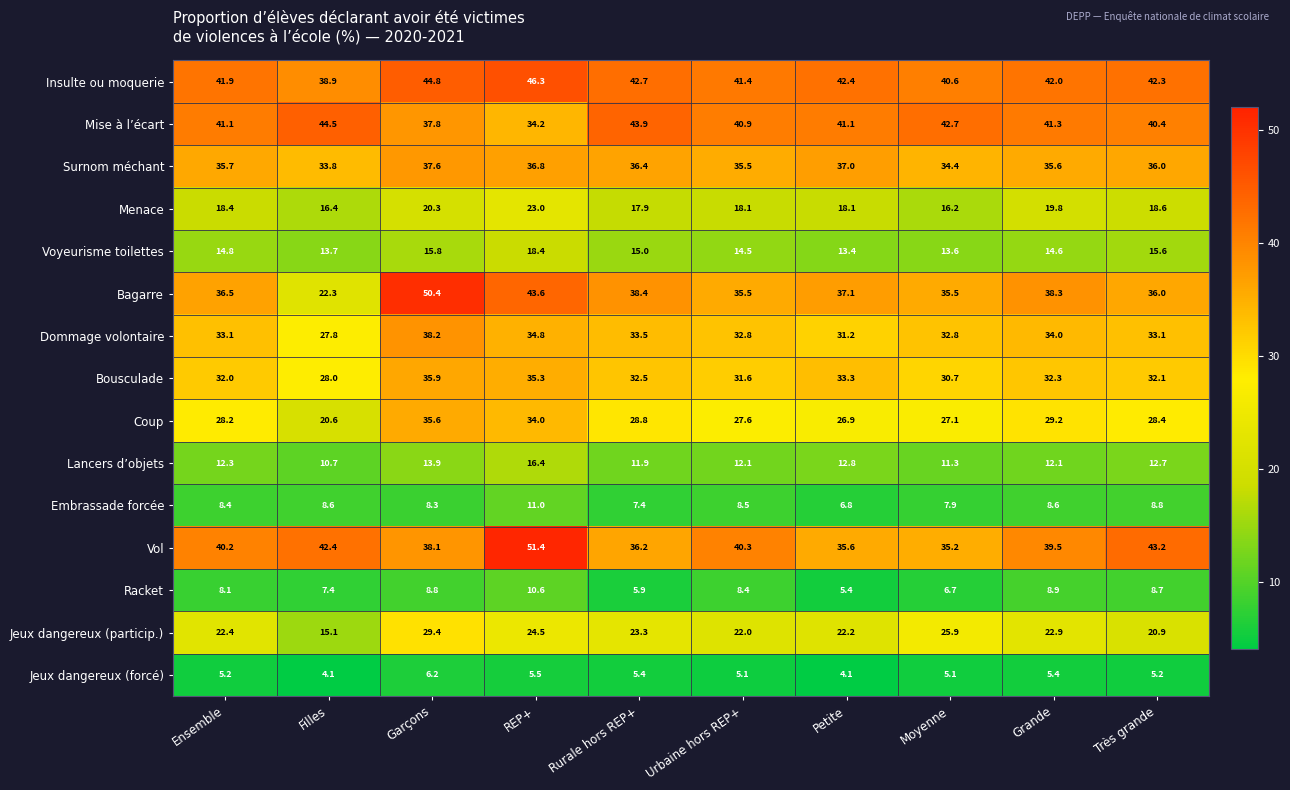

Which series has the largest total across all categories?

Insulte ou moquerie